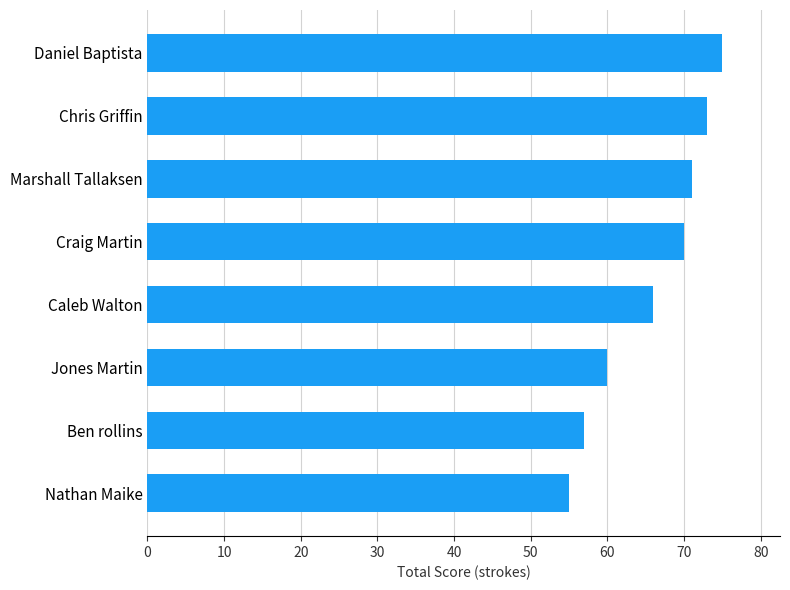

True or false: the data shows 114 at Marshall Tallaksen.

False